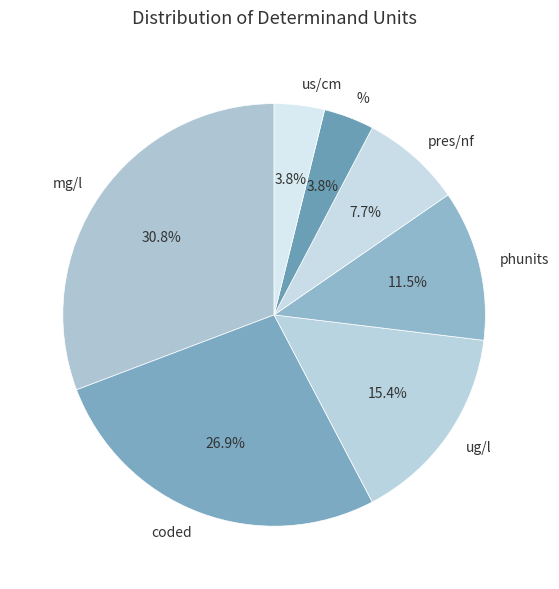

What portion of the pie excludes us/cm?

96.2%